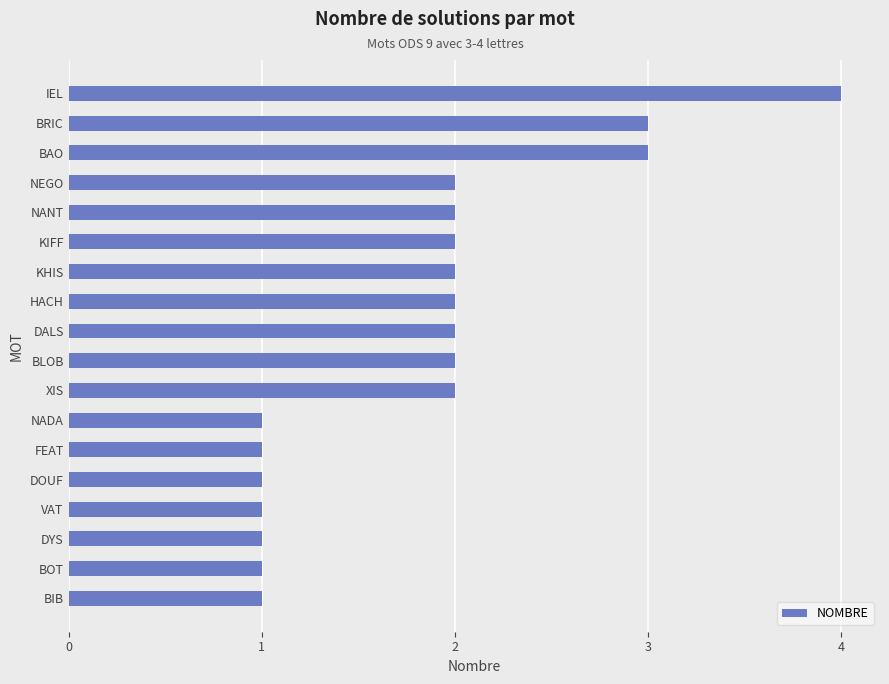

Are the bars grouped side by side (vs. stacked)?

No